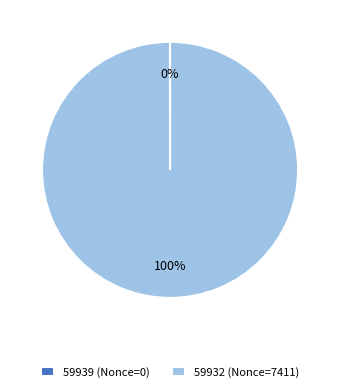

To the nearest percent, what is the average slice percentage?

50%